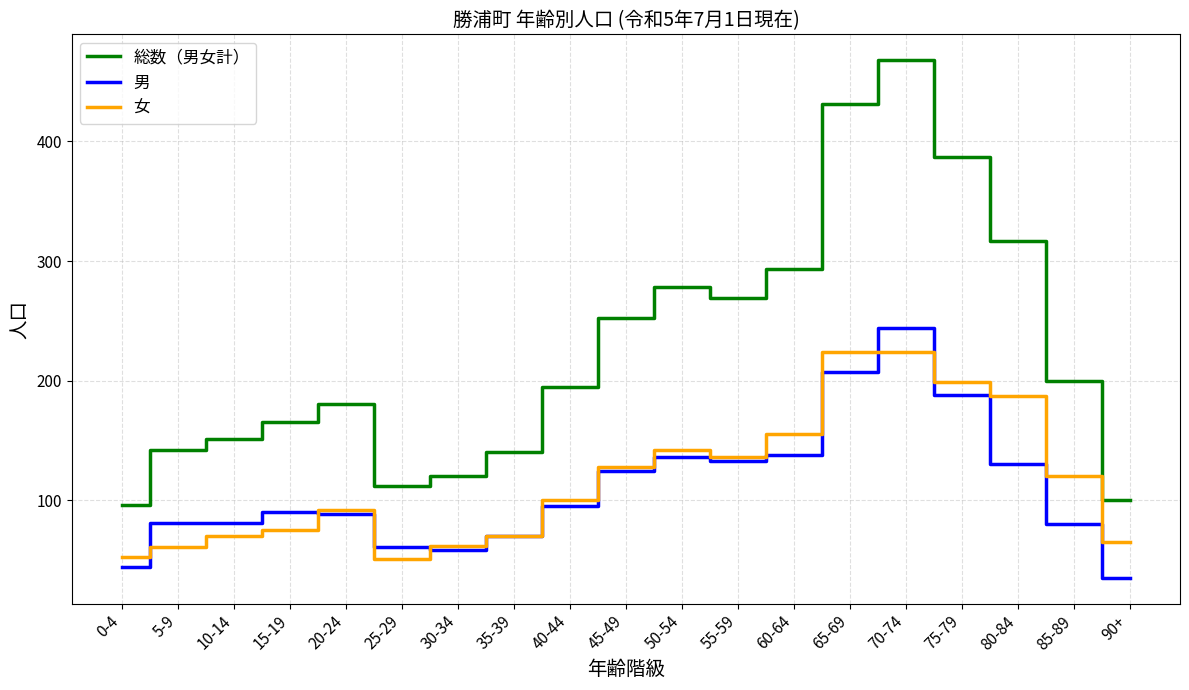

Does the chart display data point markers on the line(s)?

No